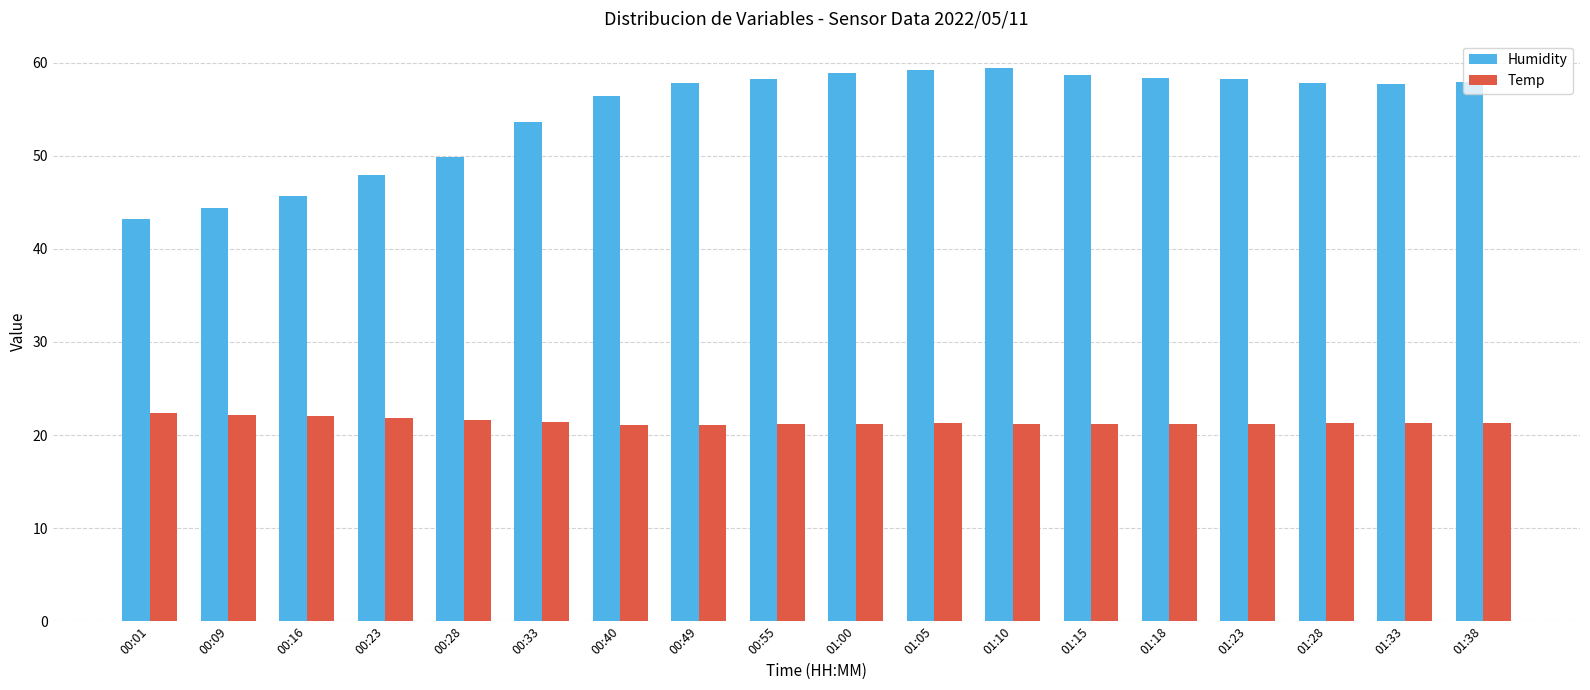

Is the value of Temp at 01:05 greater than the value of Humidity at 00:33?

No